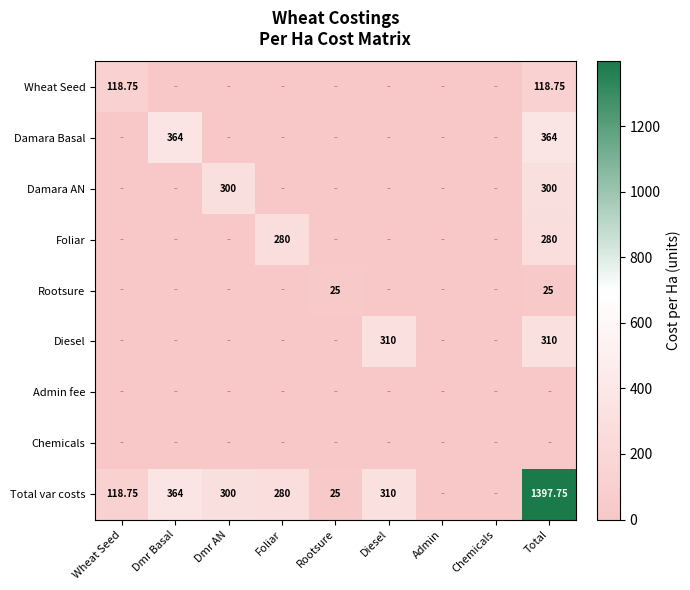

At which category is the sum across all series the highest?

Total